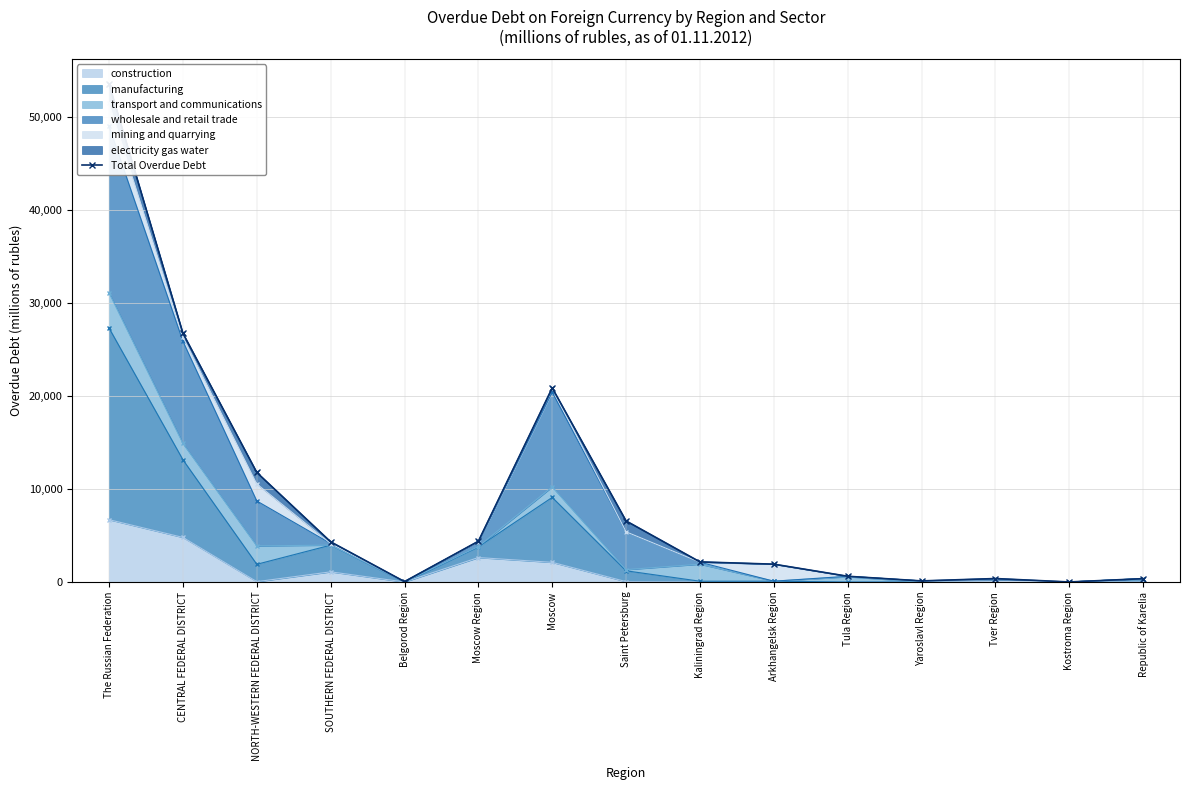

Rank the categories by value from lowest to highest.

Kostroma Region, Belgorod Region, Yaroslavl Region, Republic of Karelia, Tver Region, Tula Region, Arkhangelsk Region, Kaliningrad Region, SOUTHERN FEDERAL DISTRICT, Moscow Region, Saint Petersburg, NORTH-WESTERN FEDERAL DISTRICT, Moscow, CENTRAL FEDERAL DISTRICT, The Russian Federation